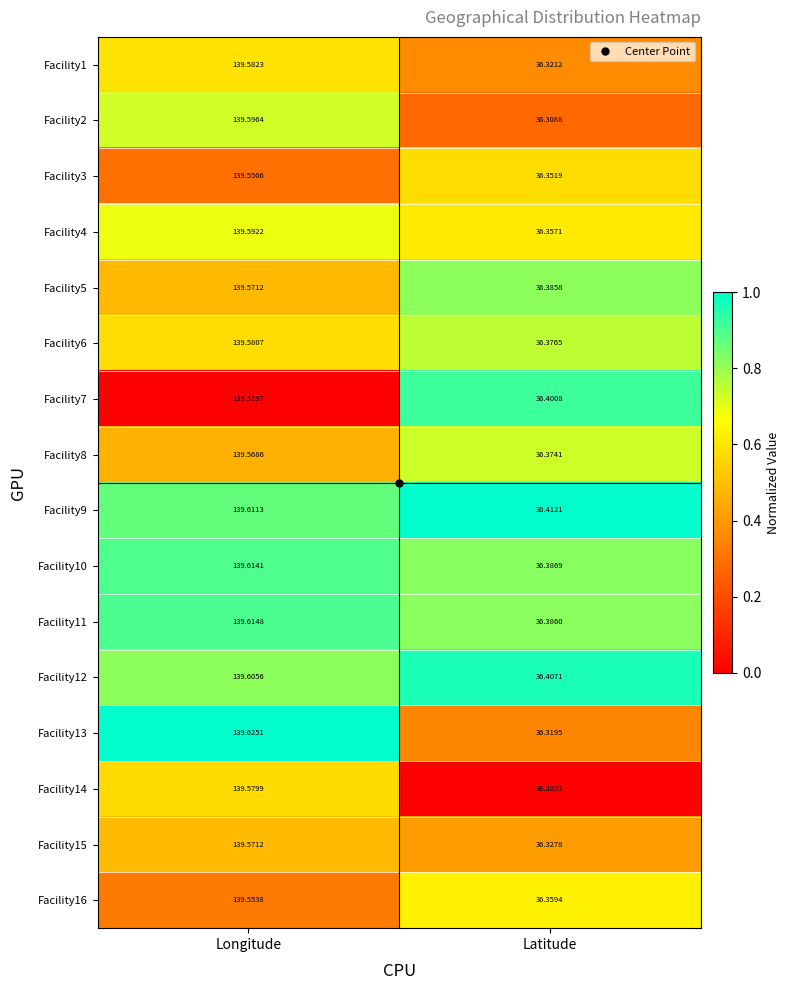

At which category is the sum across all series the highest?

Longitude